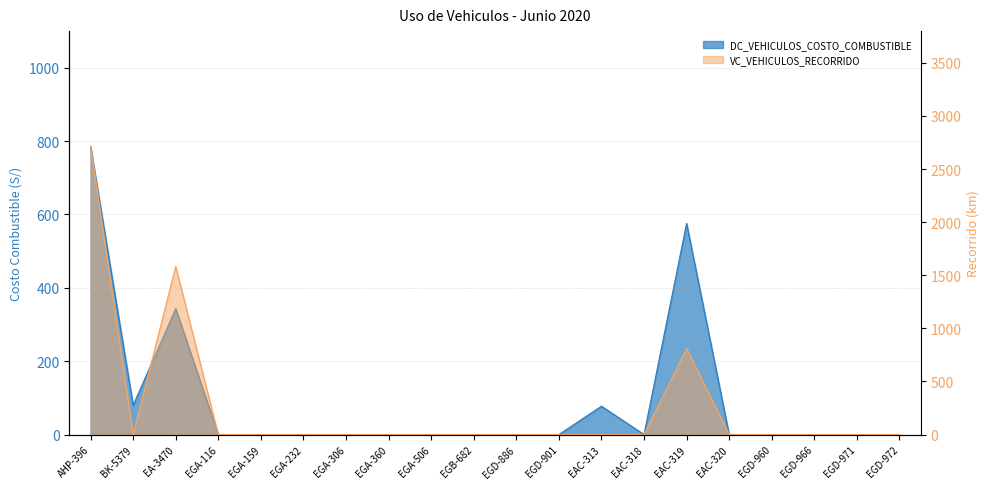

Which label corresponds to the largest value in the chart?

AHP-396